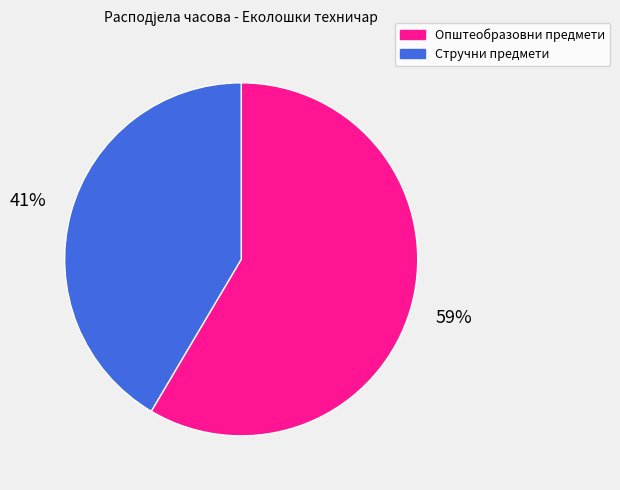

To the nearest percent, what is the combined percentage of Стручни предмети and Општеобразовни предмети?

100%